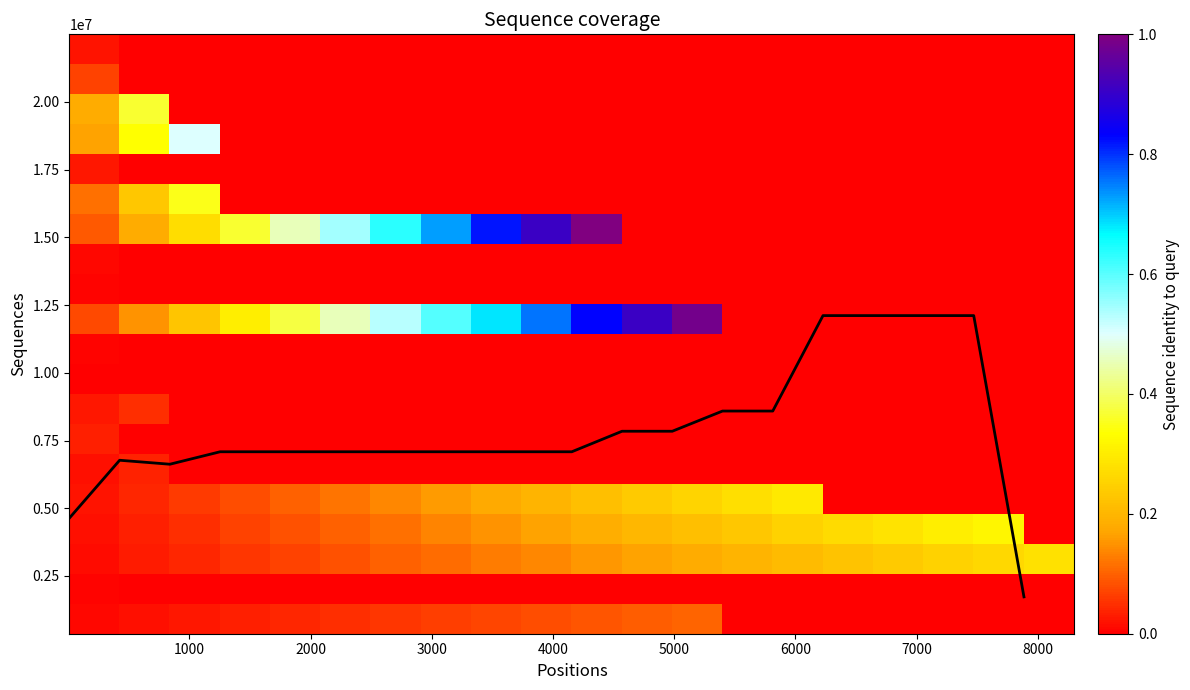

How many data points does each series have?

20